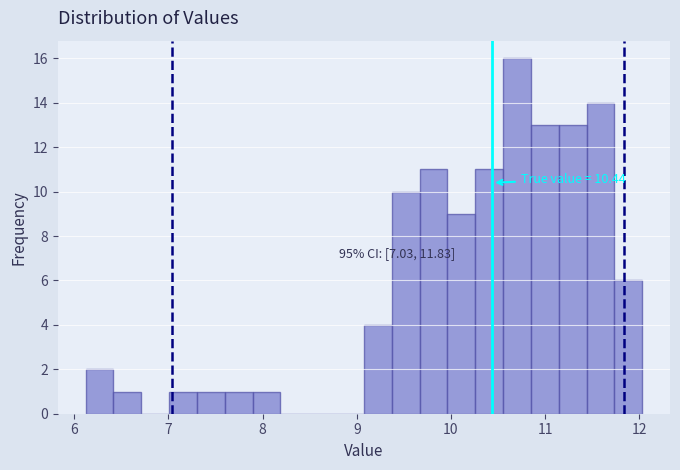

Around what value on the x-axis is the tallest bar? Give the approximate position of its centre, as read against the axis.

10.7